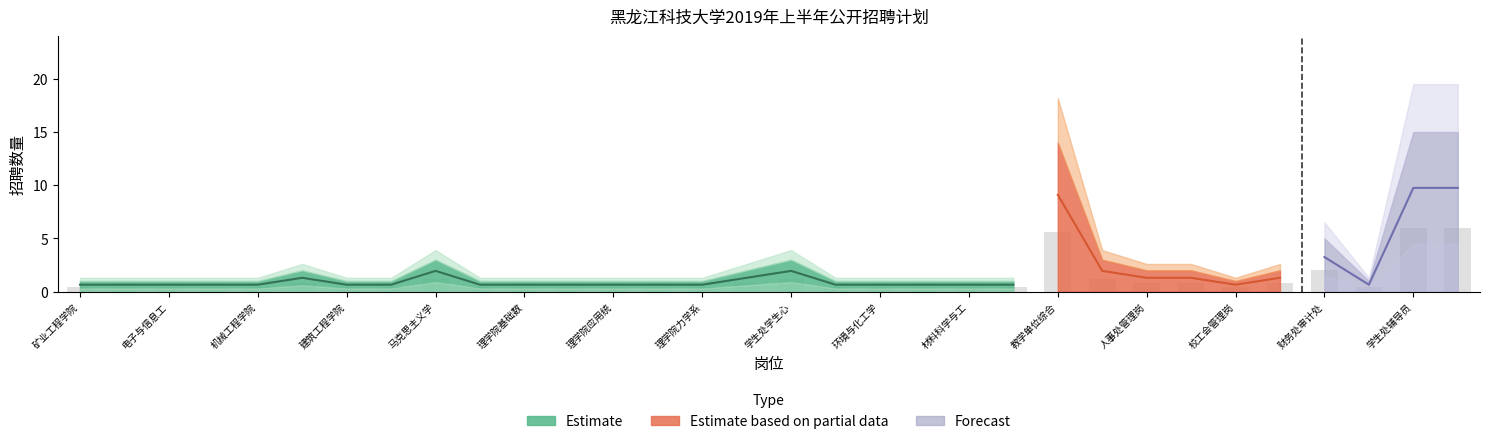

What is the value of the 17th bar from the left?

1.2